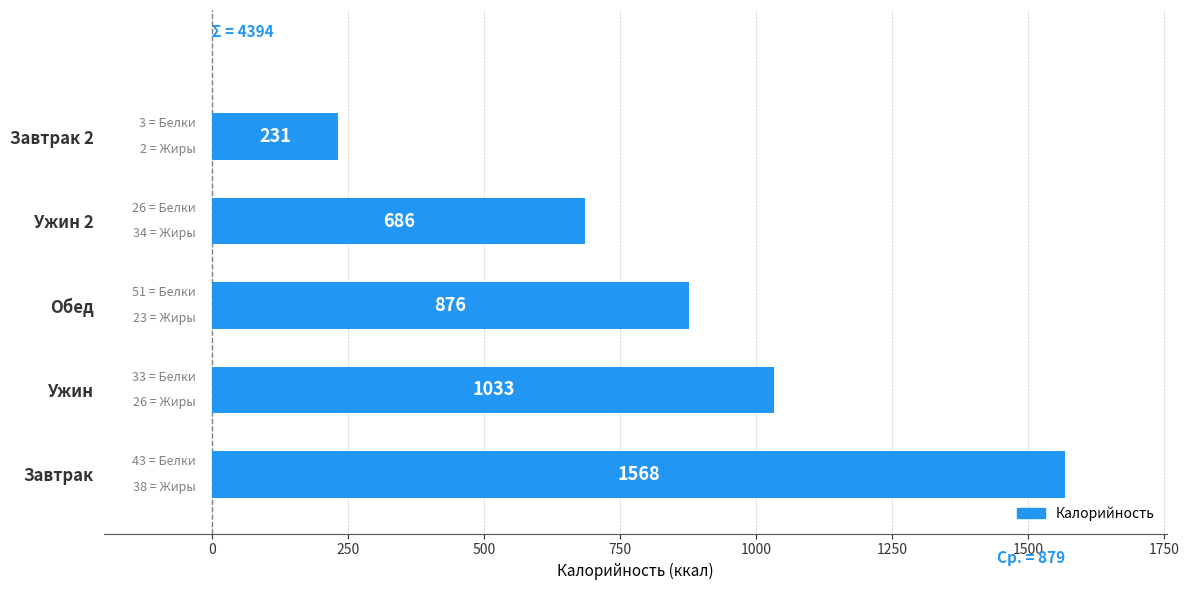

What is the change in value from Обед to Завтрак 2?

-645